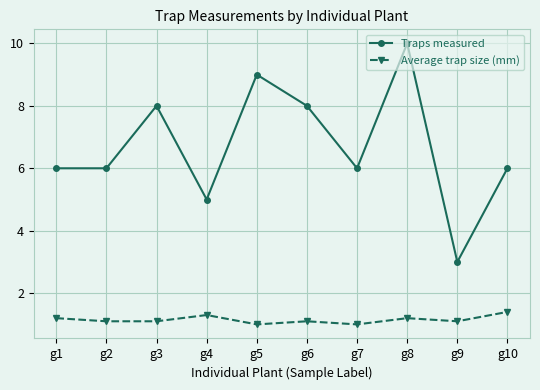

What are all the series names shown in the legend?

Traps measured, Average trap size (mm)